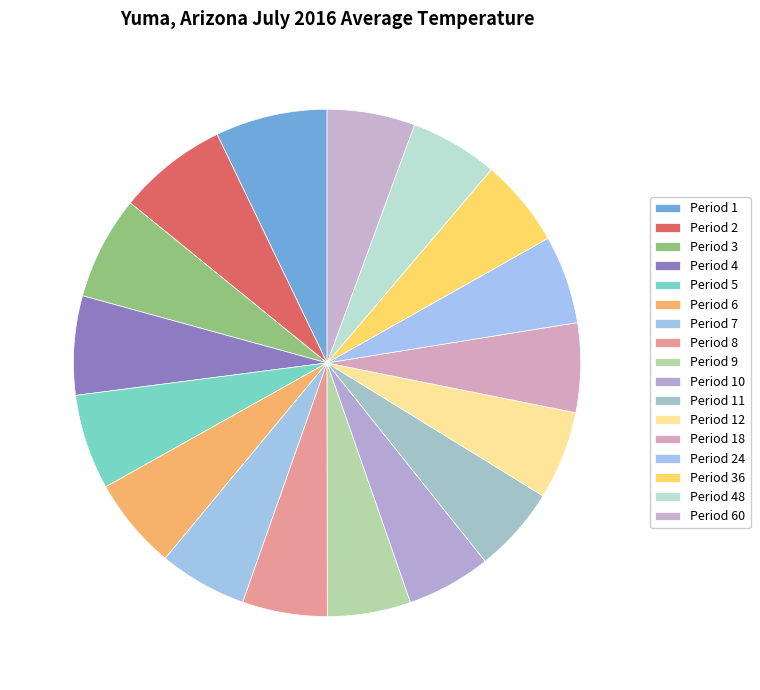

What is the largest slice in the pie chart?

Period 1